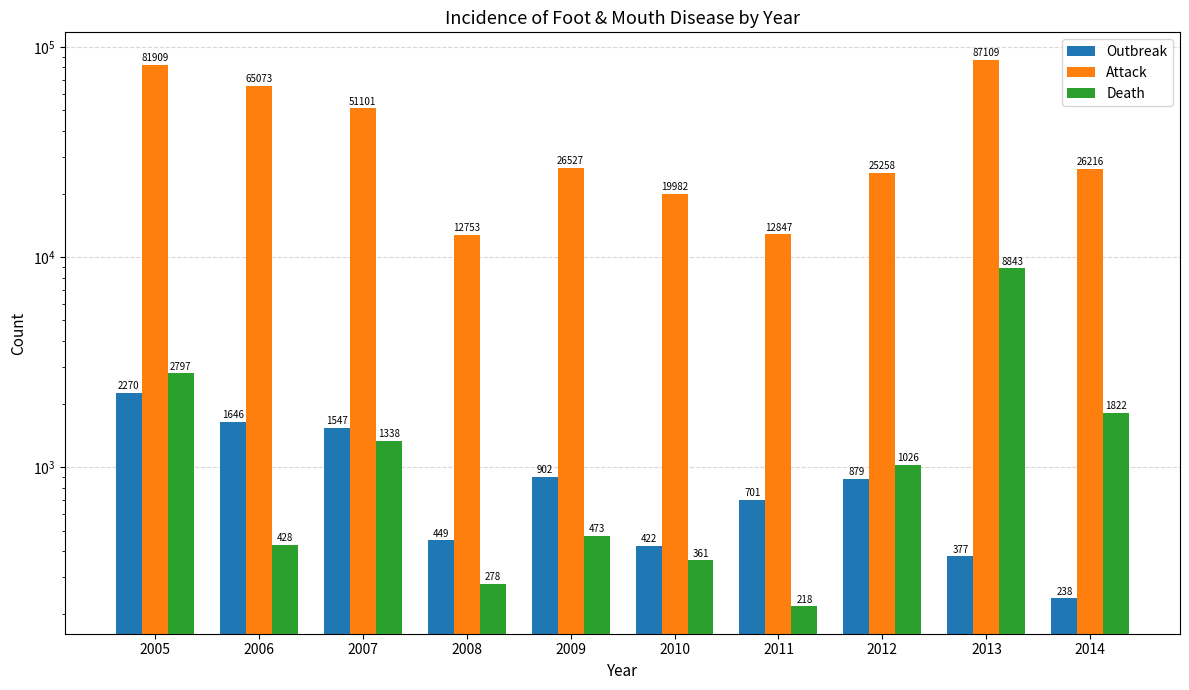

Is the value of Outbreak at 2012 greater than the value of Death at 2012?

No